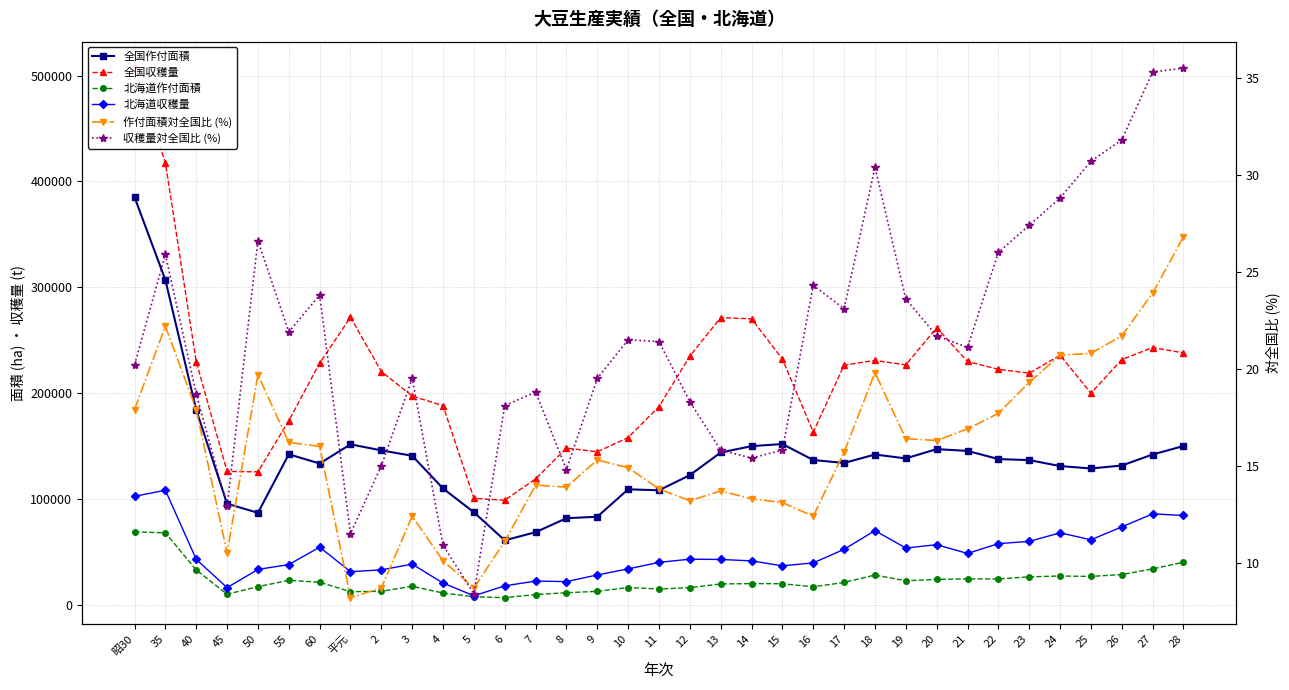

Where is 北海道作付面積 nearest to the value 37820?

28